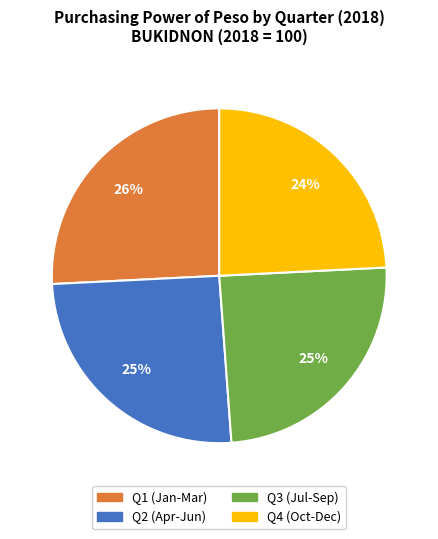

Count the number of slices in the pie.

4